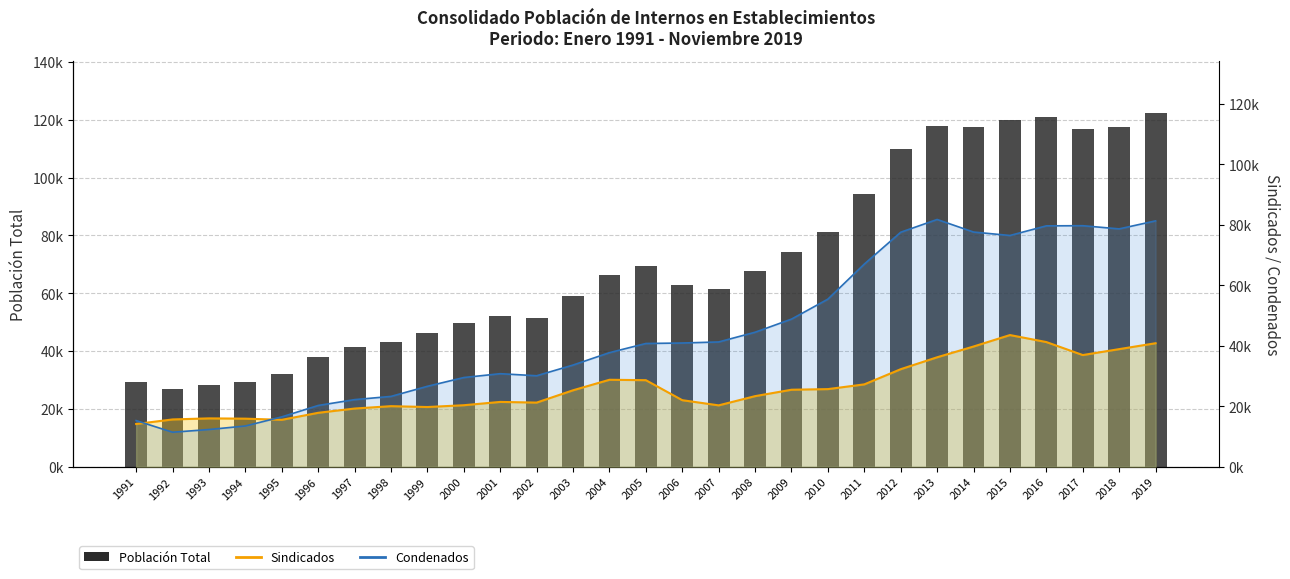

What is the sum of the values at 2006 and 2017?

179563.8